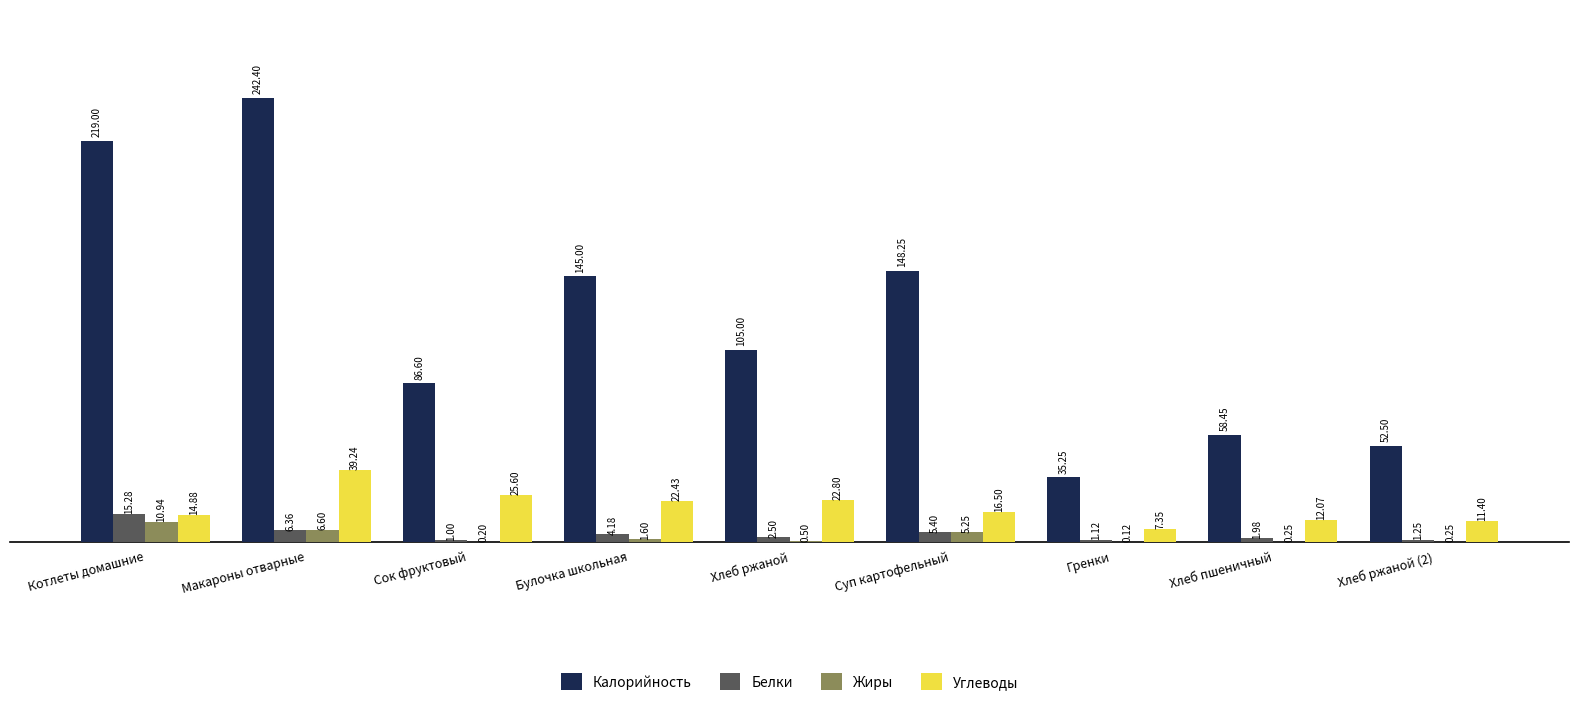

What is the total value across all series at Хлеб ржаной (2)?

65.4